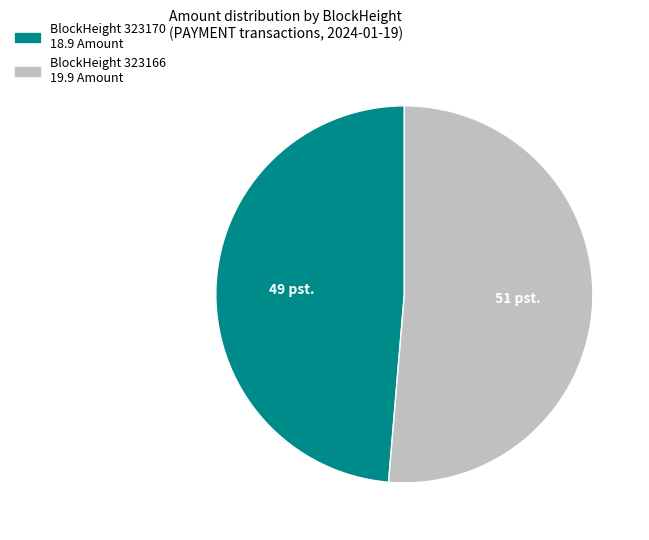

Which slice is the smallest?

BlockHeight 323170 18.9 Amount